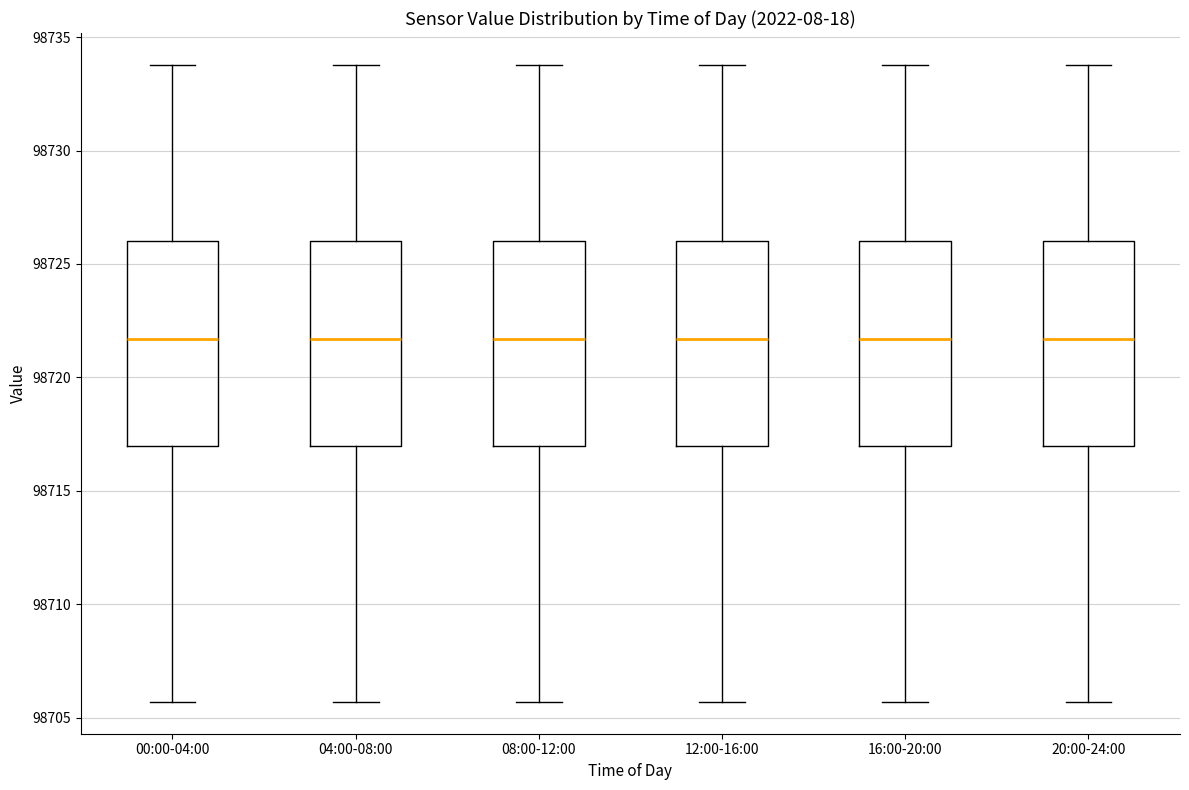

Where is the lower edge of the box for 00:00-04:00 on the y-axis? The values are not printed on the chart, so give them approximately, as read against the axis.

98717.0